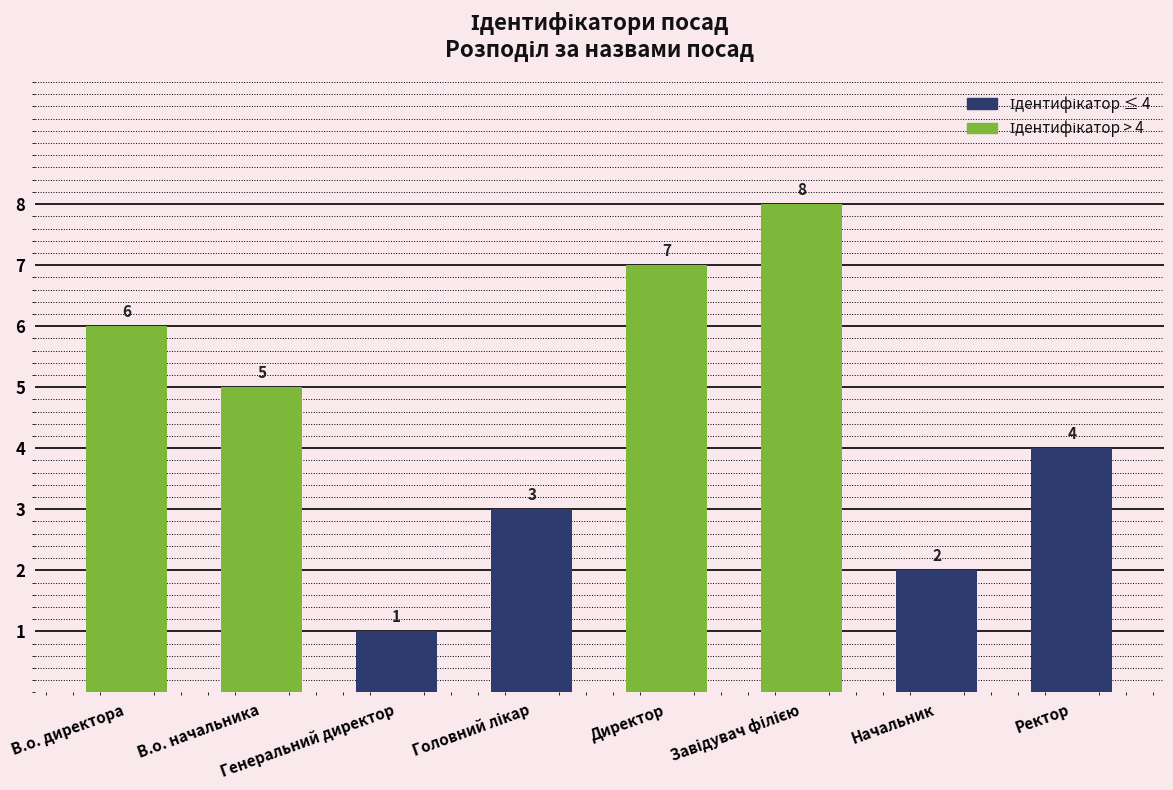

The chart shows a value of 1 at Начальник. True or false?

False